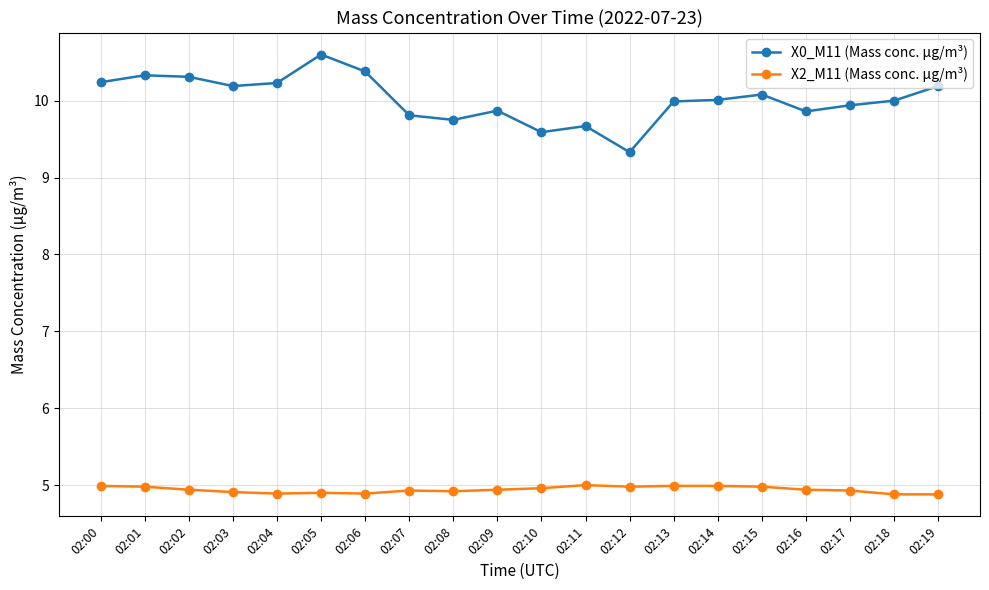

True or false: X2_M11 (Mass conc. μg/m³) and X0_M11 (Mass conc. μg/m³) intersect in this chart.

False